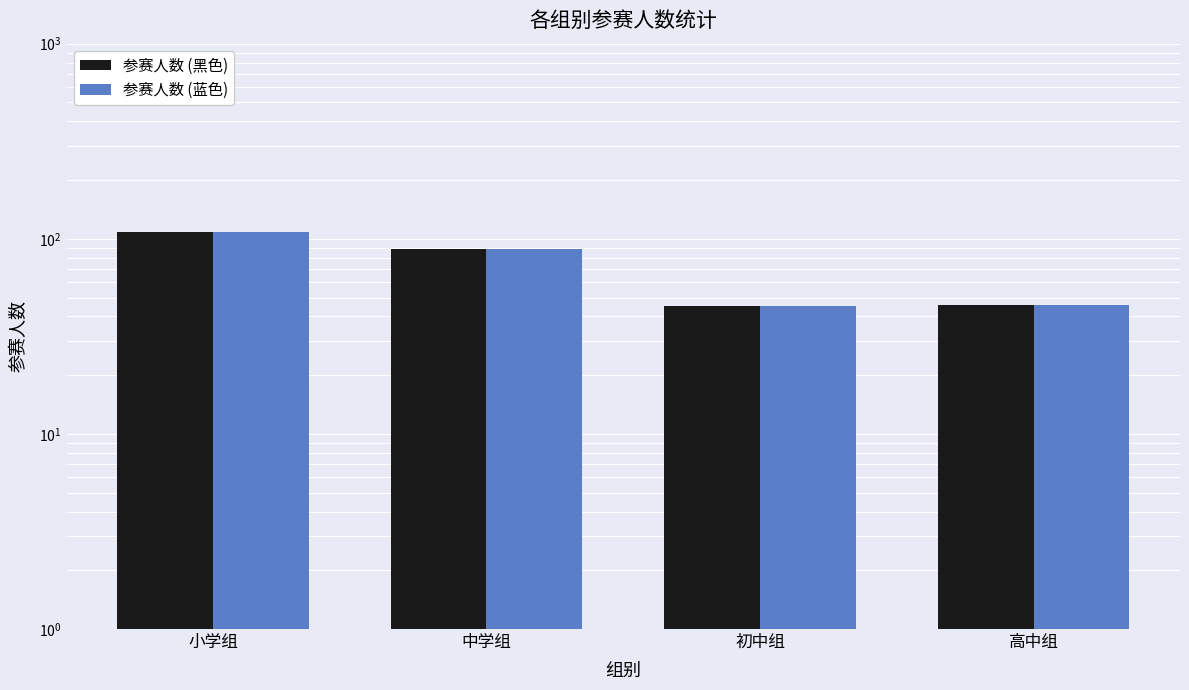

What is the value of the 参赛人数 (蓝色) bar at the 1st from the left?

108